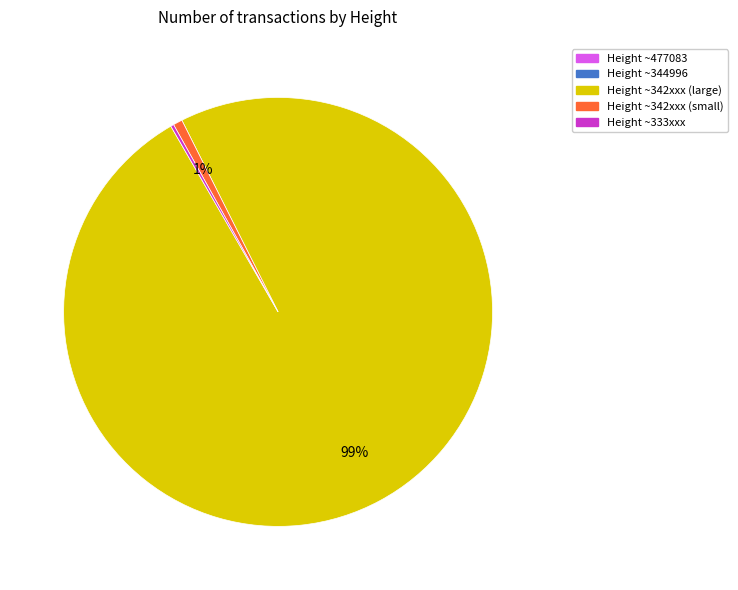

What is the largest slice in the pie chart?

Height ~342xxx (large)